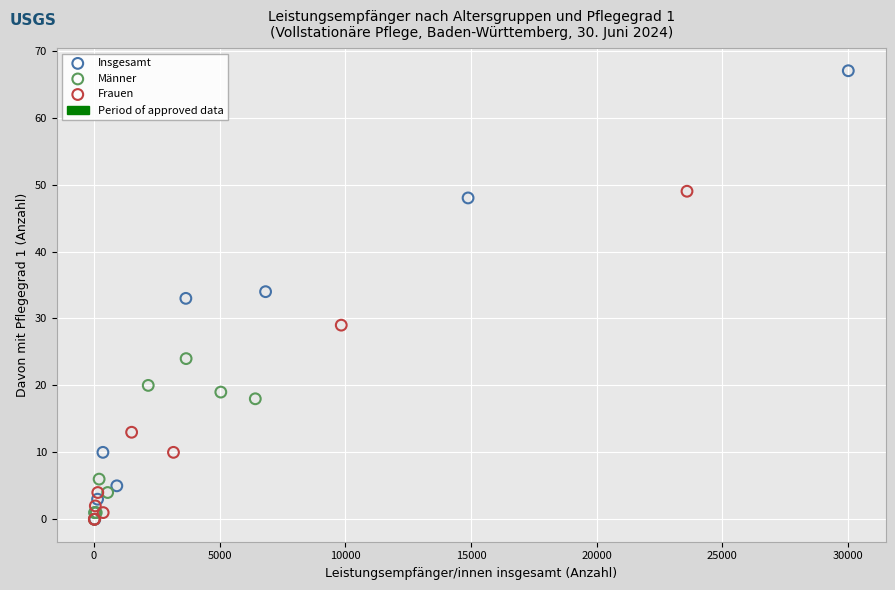

Which series contains the highest Y value?

Insgesamt